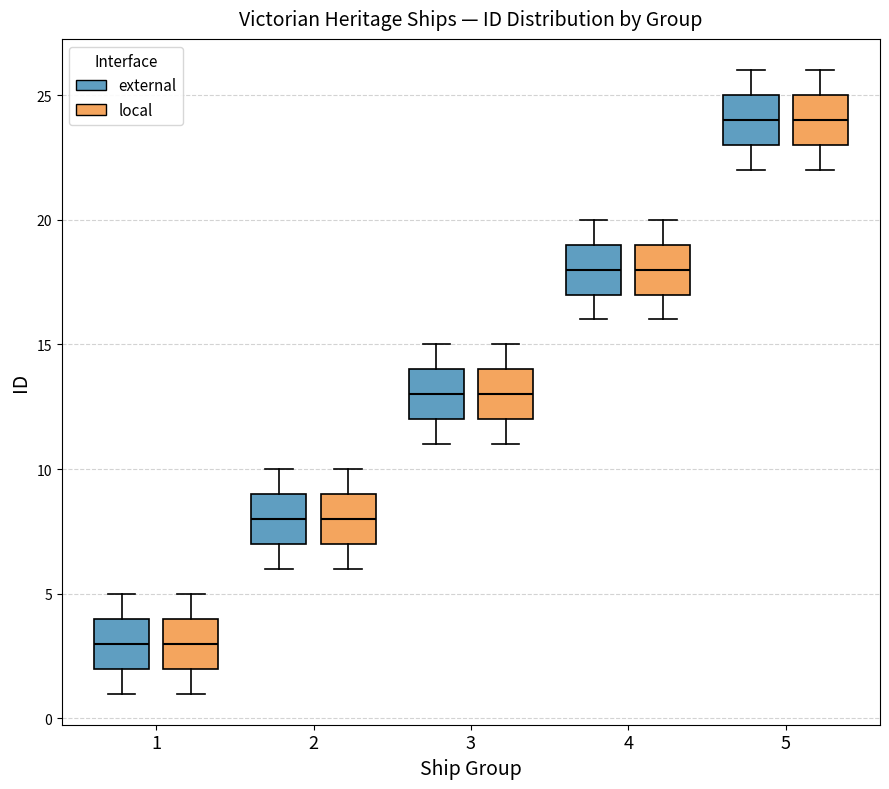

Reading left to right, transcribe this box plot: for each box, give where its median line is, the range the box spans, and where its two whiskers end, as read against the y-axis. The values are not printed on the chart, so give them approximately, as read against the axis.

1 (external): median 3, box 2 to 4, whiskers 1 to 5
1 (local): median 3, box 2 to 4, whiskers 1 to 5
2 (external): median 8, box 7 to 9, whiskers 6 to 10
2 (local): median 8, box 7 to 9, whiskers 6 to 10
3 (external): median 13, box 12 to 14, whiskers 11 to 15
3 (local): median 13, box 12 to 14, whiskers 11 to 15
4 (external): median 18, box 17 to 19, whiskers 16 to 20
4 (local): median 18, box 17 to 19, whiskers 16 to 20
5 (external): median 24, box 23 to 25, whiskers 22 to 26
5 (local): median 24, box 23 to 25, whiskers 22 to 26